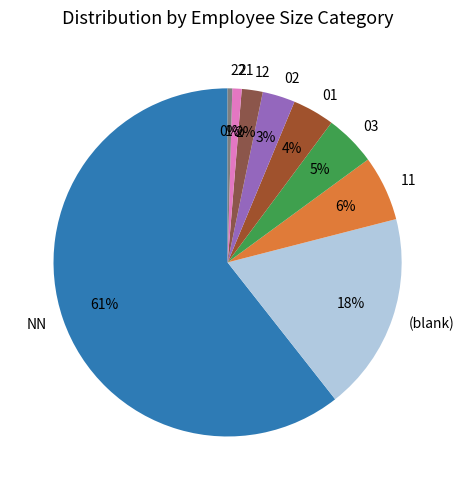

What is the largest slice in the pie chart?

NN